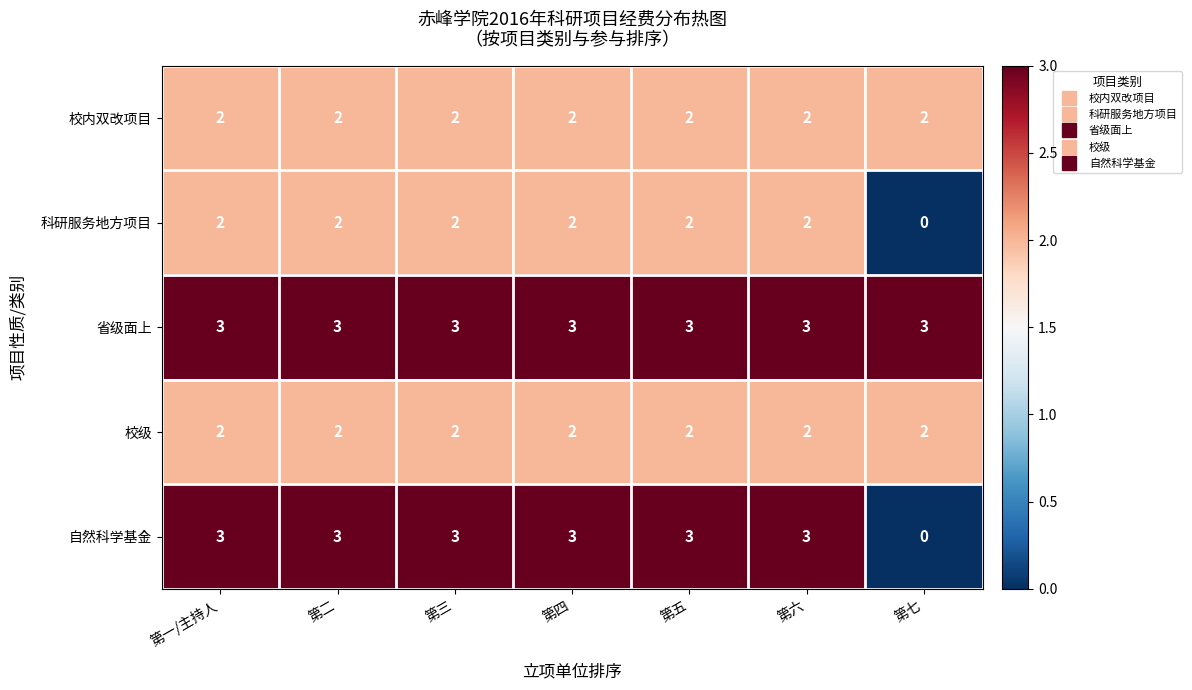

What is the spread (max minus min) of values at 第六?

1